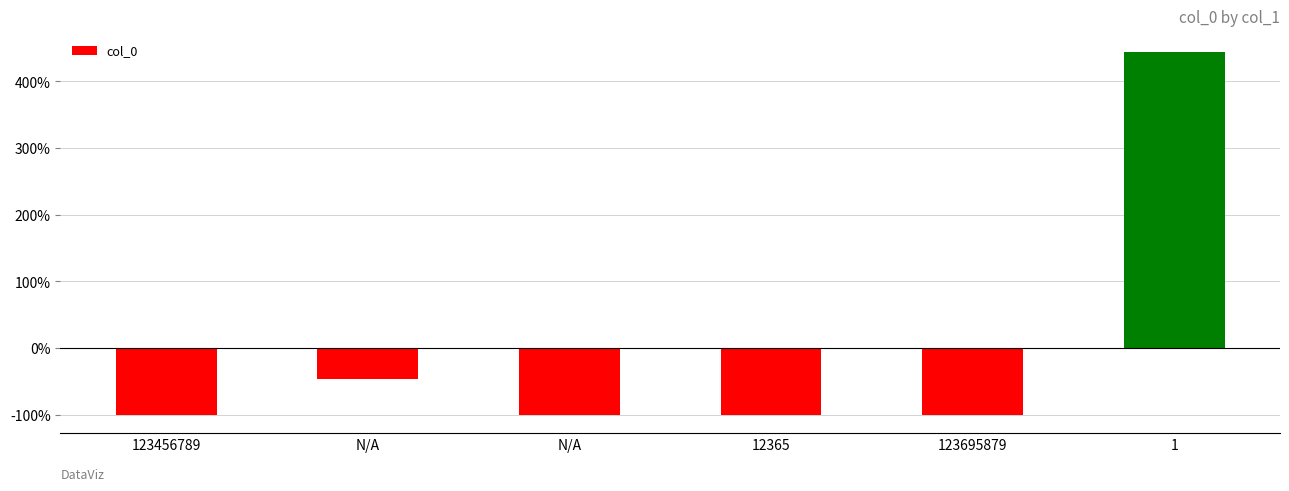

List the labels in order of value, largest first.

1, N/A, 123695879, 123456789, N/A, 12365